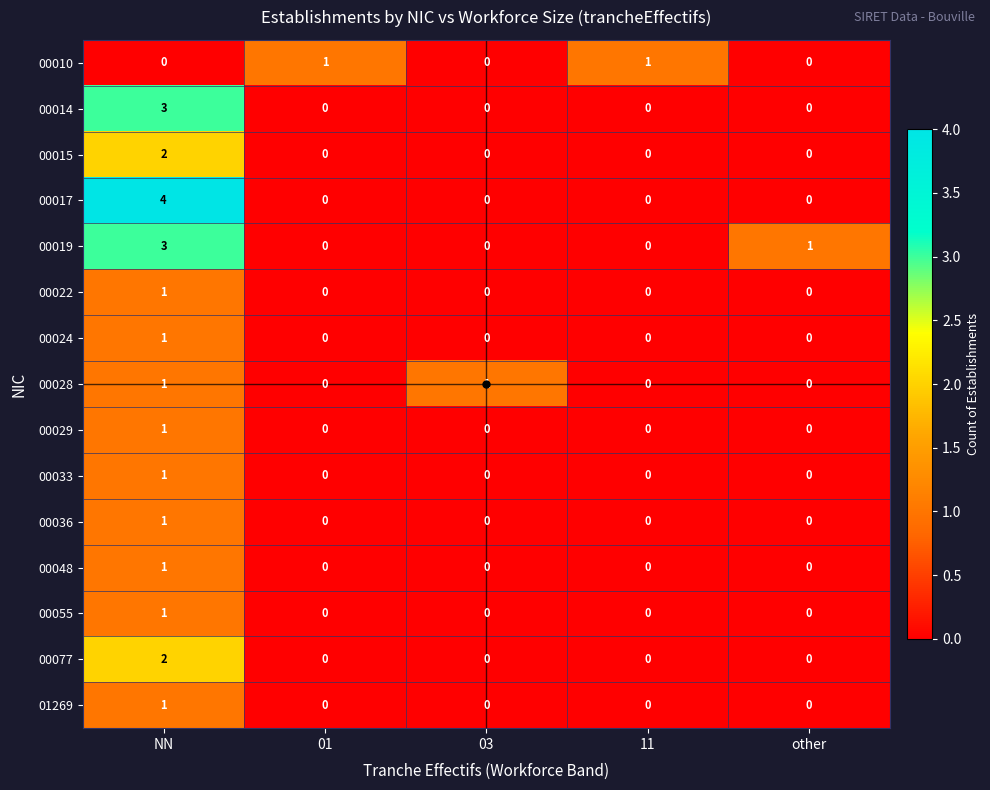

At which category is the sum across all series the highest?

NN